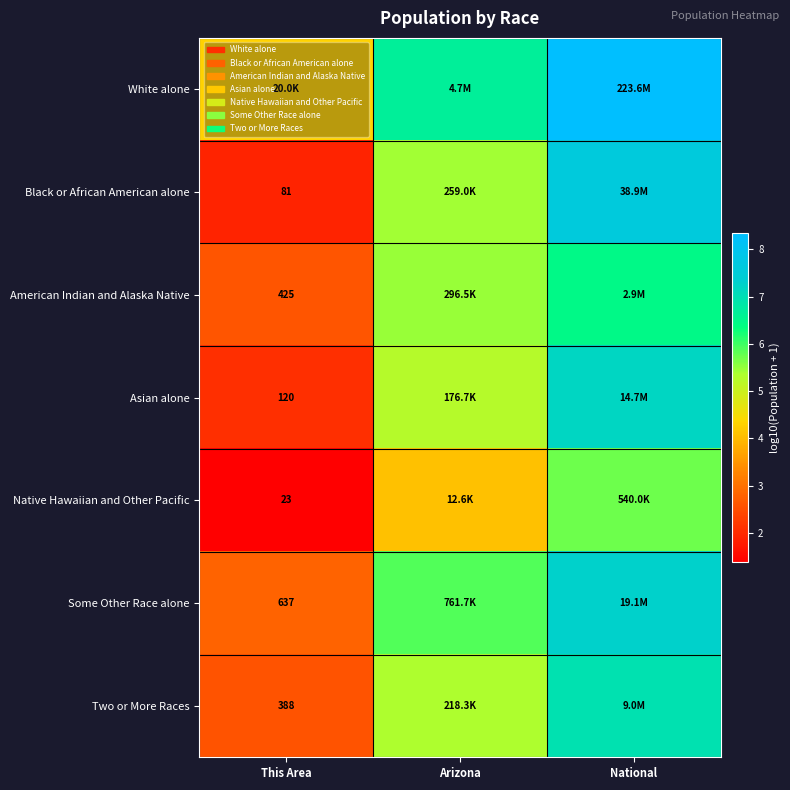

What is the highest value of the Native Hawaiian and Other Pacific series?

5.7